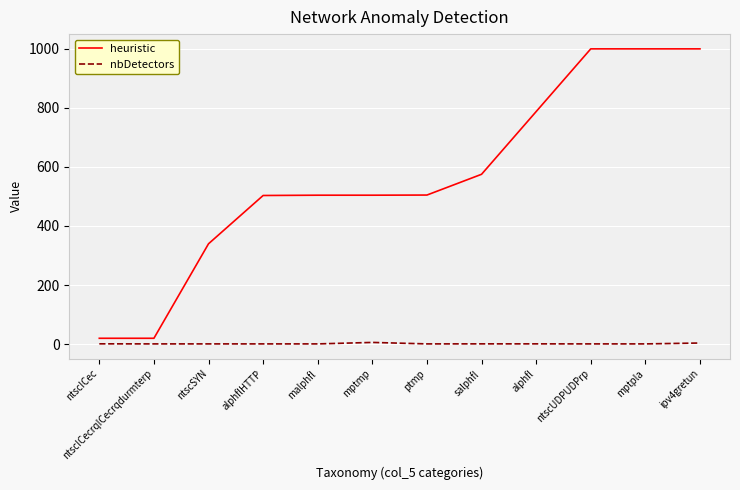

True or false: nbDetectors and heuristic cross at least once.

False